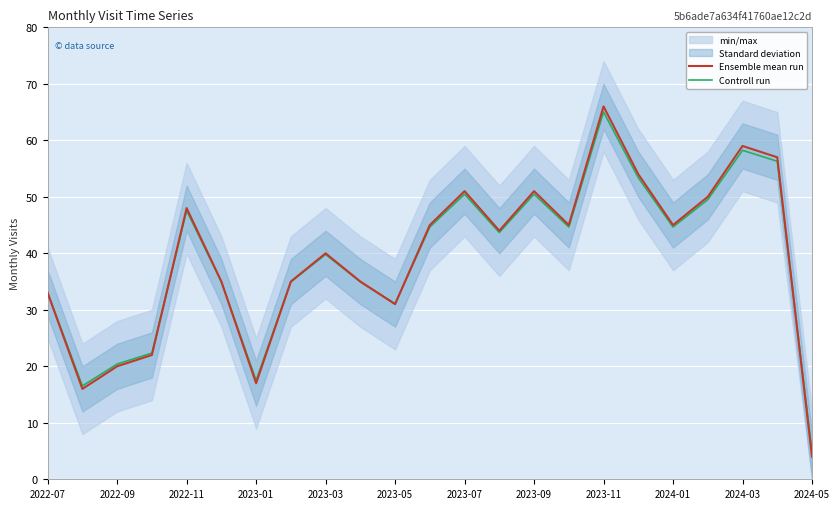

What is the difference between the second highest and minimum values in the Ensemble mean run series?

55.0